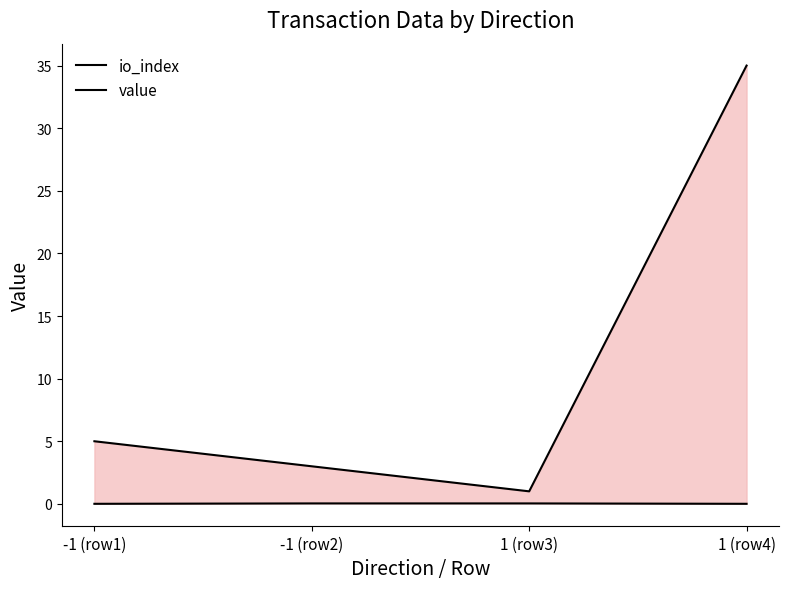

Is it true that value equals 0.0 at -1 (row2)?

True